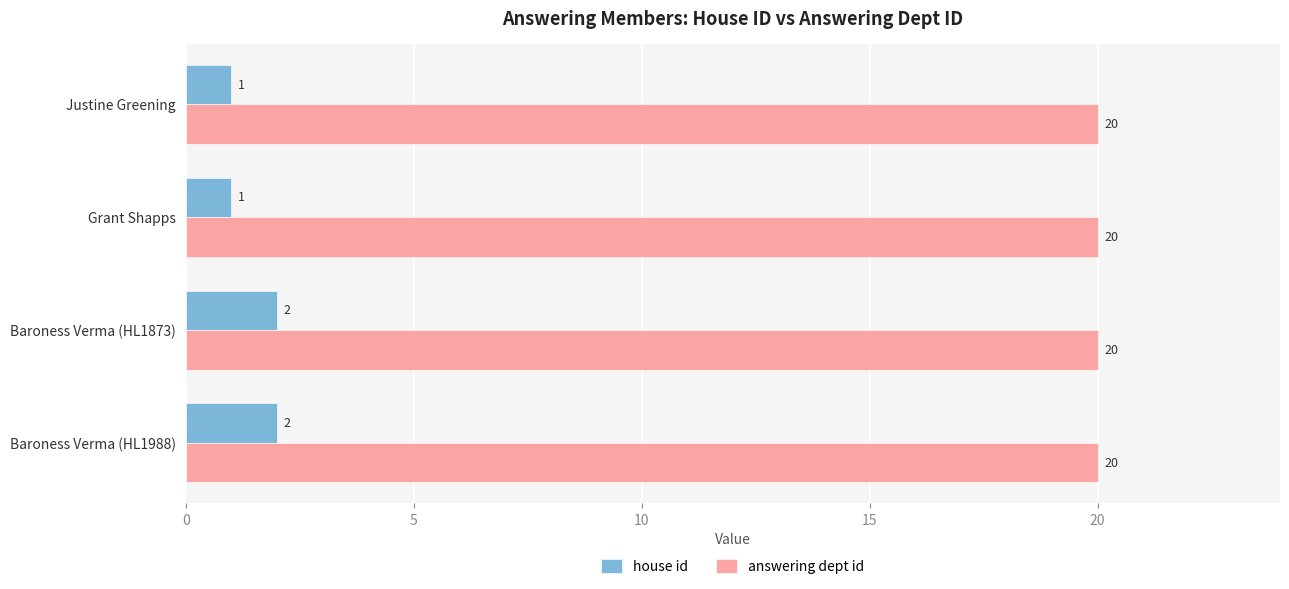

Which series changed the most between Grant Shapps and Baroness Verma (HL1988)?

house id